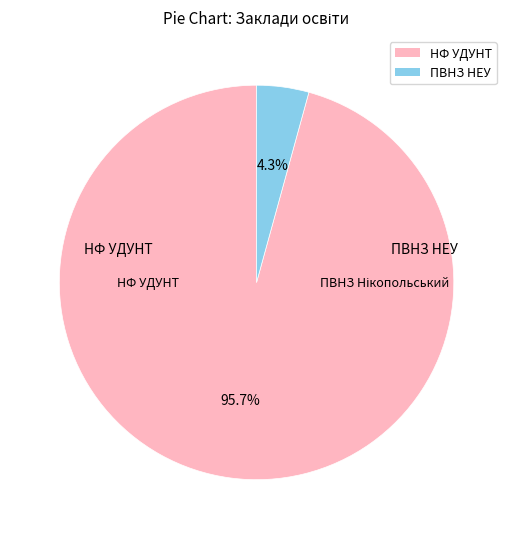

Rank the categories by value from highest to lowest.

НФ УДУНТ, ПВНЗ "Нікопольський економічний університет"